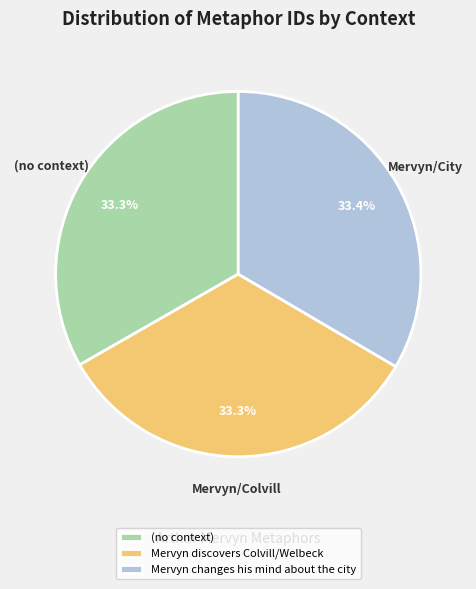

What percentage is NOT represented by (no context)?

66.7%